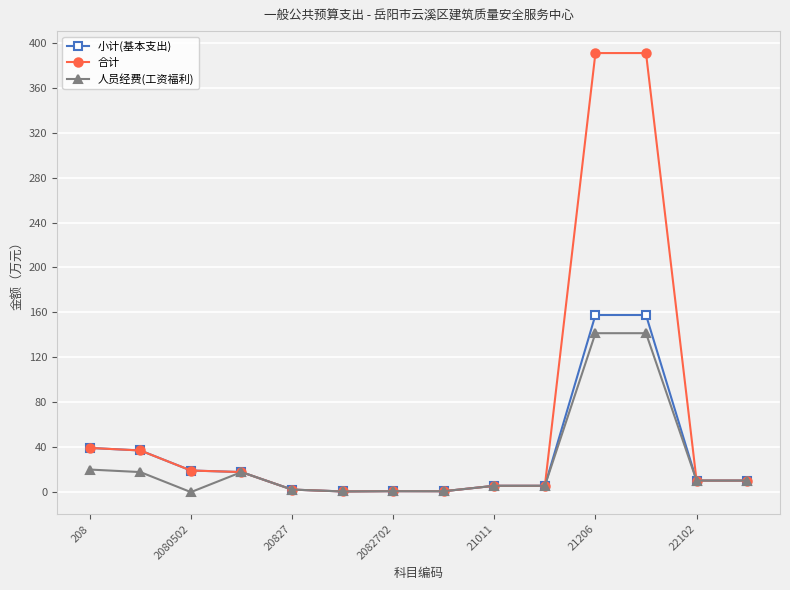

What is the maximum value shown in the chart?

390.9